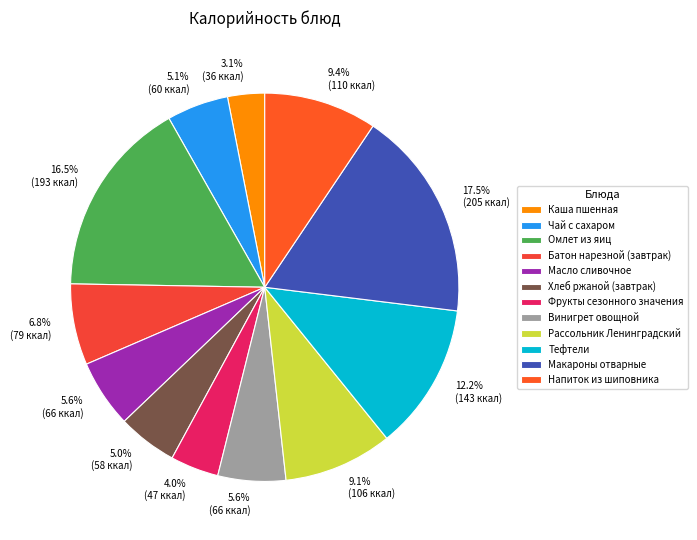

Does Тефтели account for over 50% of the chart?

No